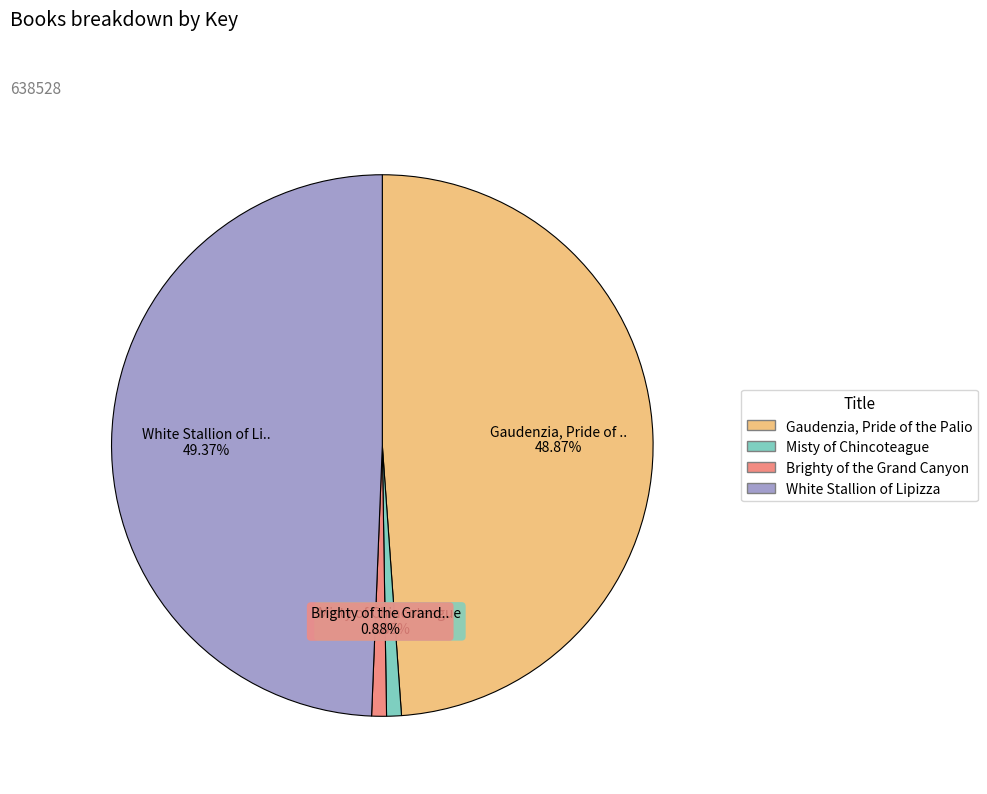

Is it true that White Stallion of Lipizza is 58% of the pie?

False